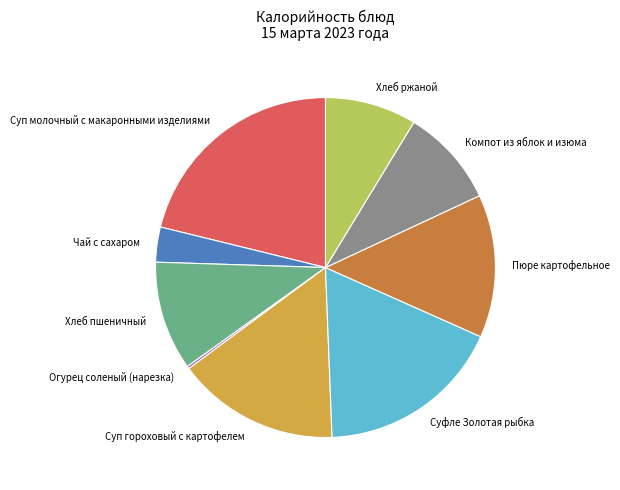

Is the sum of Хлеб пшеничный and Хлеб ржаной greater than half?

No